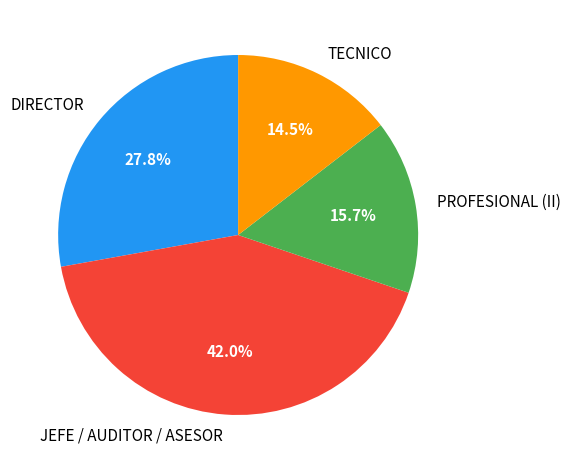

What portion of the pie excludes DIRECTOR?

72.2%